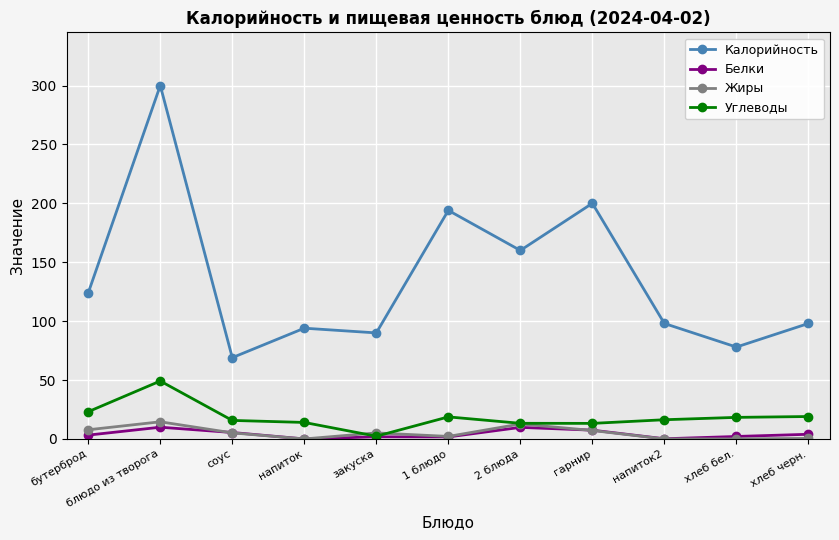

Which series has the largest total across all categories?

Калорийность